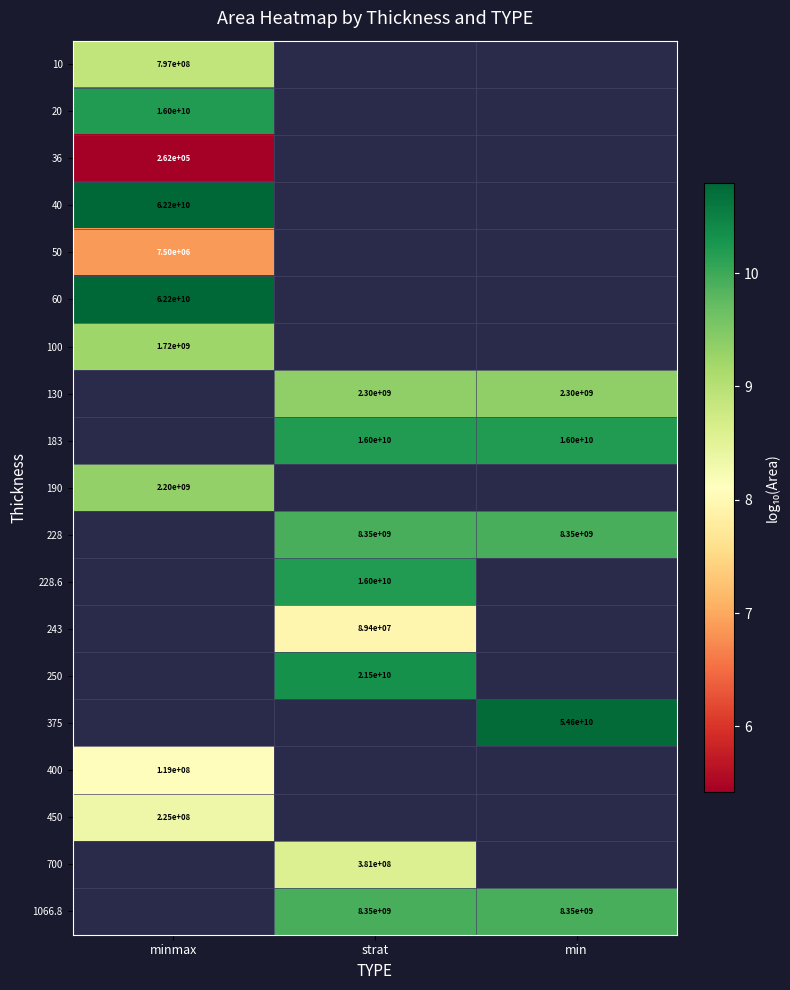

Is the value of 10 at minmax greater than the value of 100 at minmax?

No